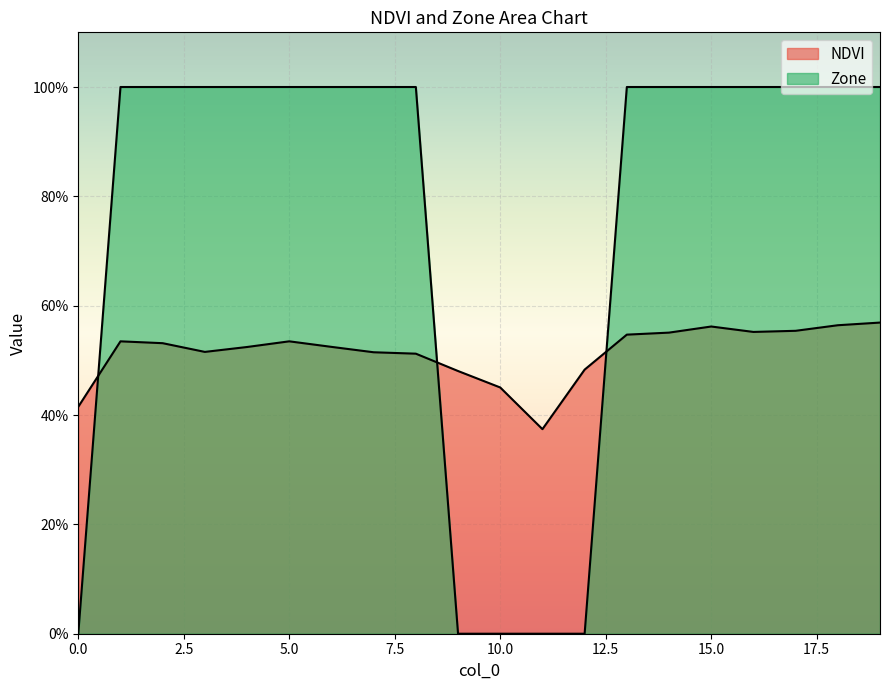

List the labels in order of Zone value, largest first.

1, 2, 3, 4, 5, 6, 7, 8, 13, 14, 15, 16, 17, 18, 19, 0, 9, 10, 11, 12